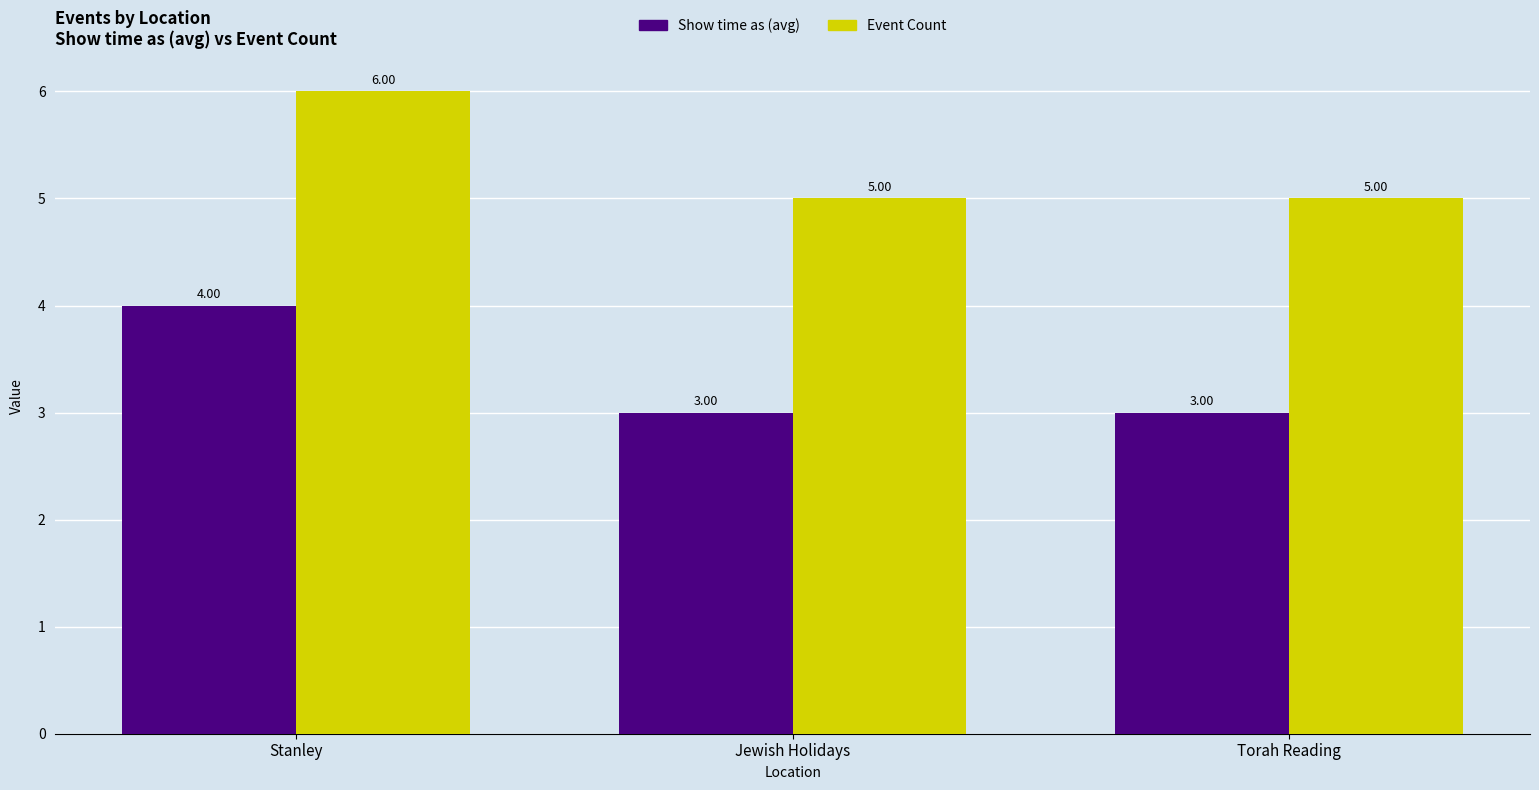

List the series in order of their peak value, lowest first.

Show time as (avg), Event Count